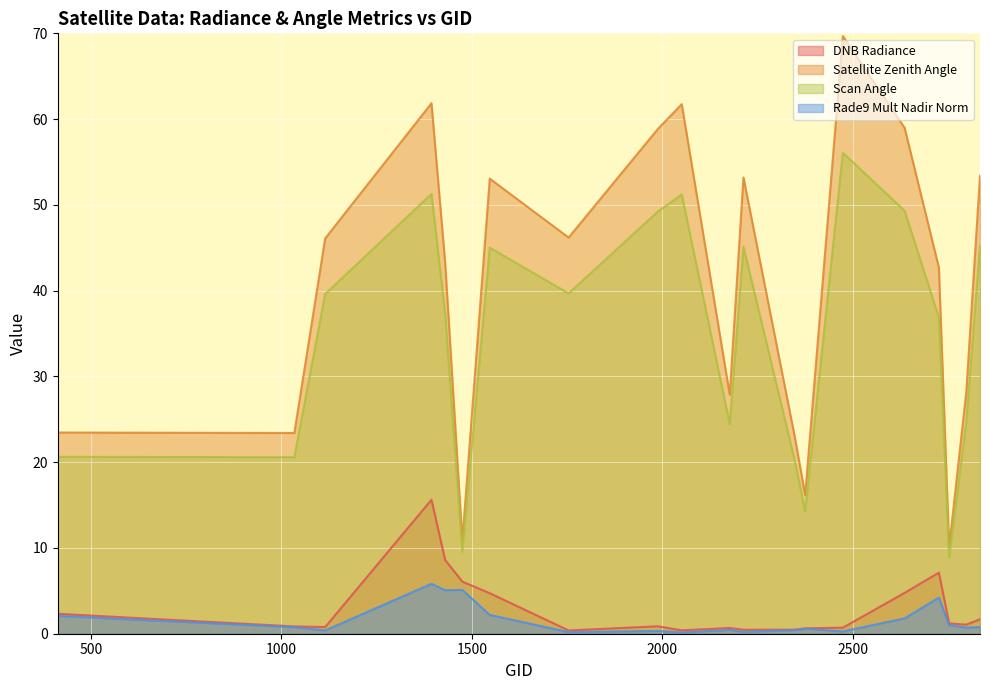

What are all the series names shown in the legend?

DNB Radiance, Satellite Zenith Angle, Scan Angle, Rade9 Mult Nadir Norm